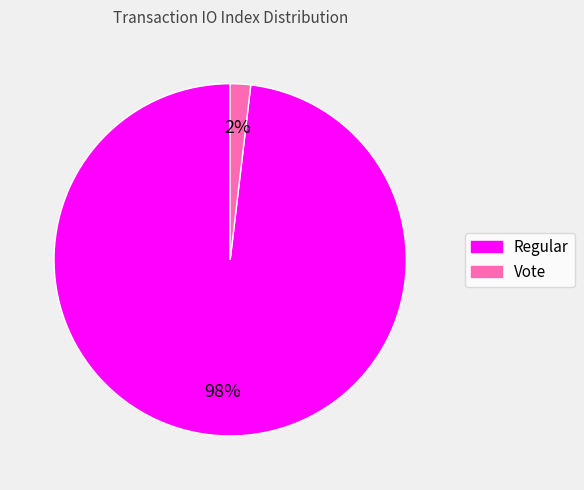

True or false: Vote accounts for 2% of the total.

True